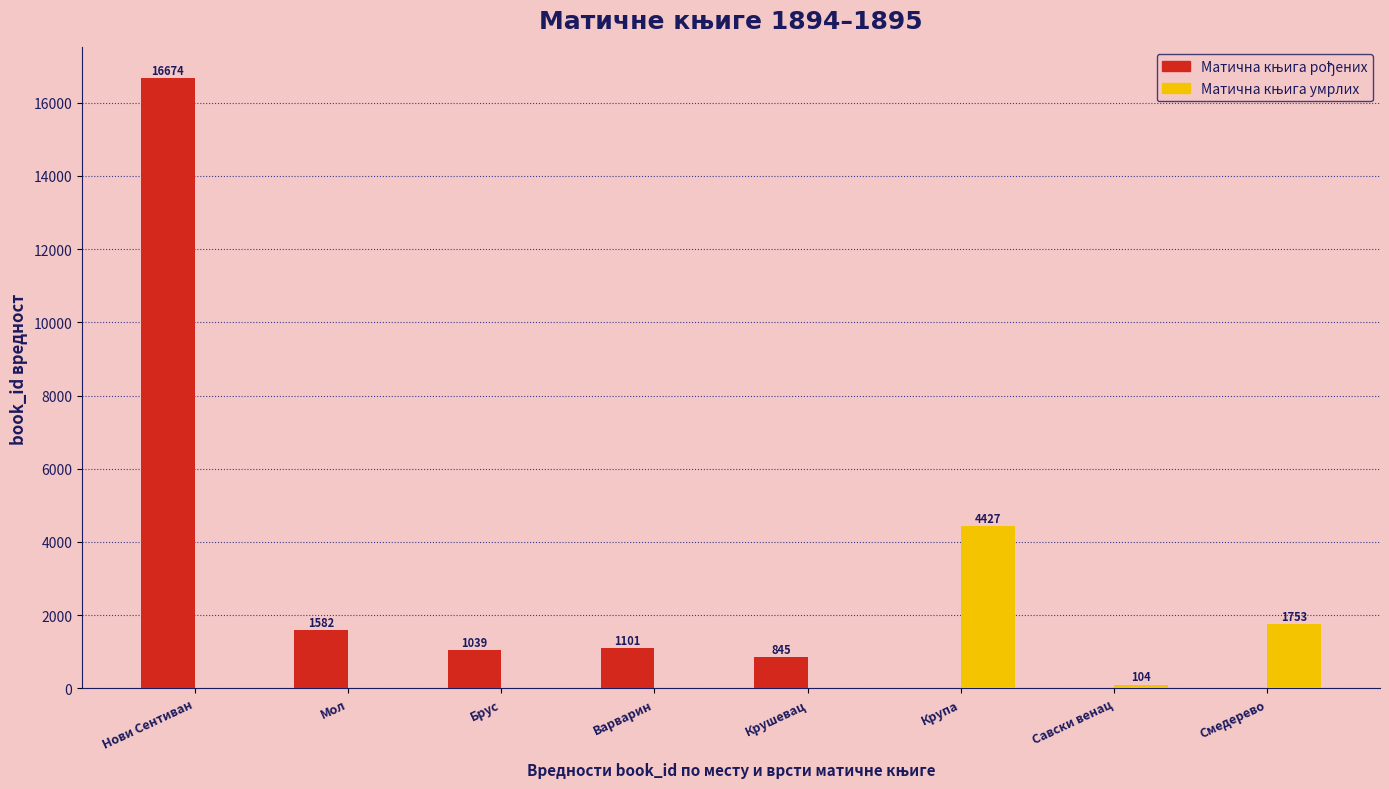

What is the total value across all series at Брус?

1039